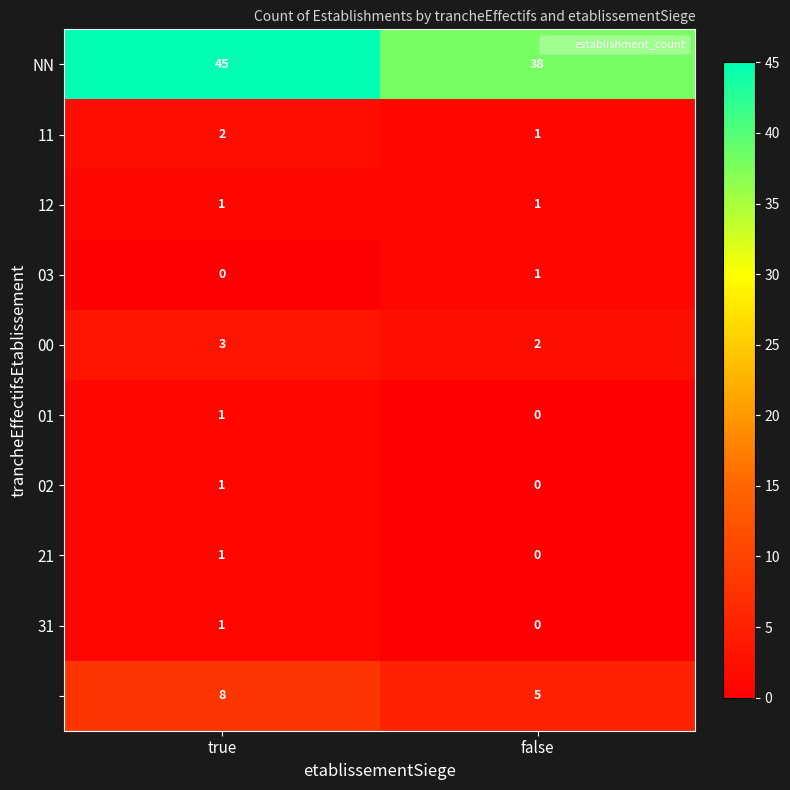

What is the greatest value displayed?

45